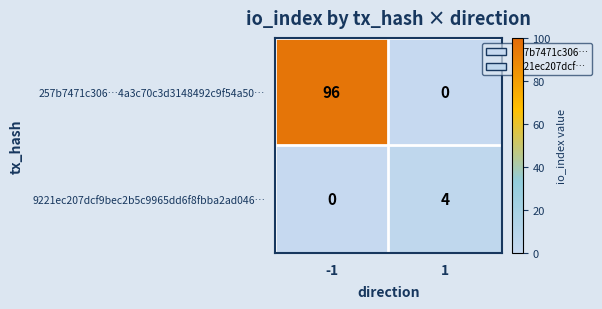

Reading left to right, what are all the values shown in this chart?

257b7471c306…4a3c70c3d3148492c9f54a50…: 96	0
9221ec207dcf9bec2b5c9965dd6f8fbba2ad046…: 0	4